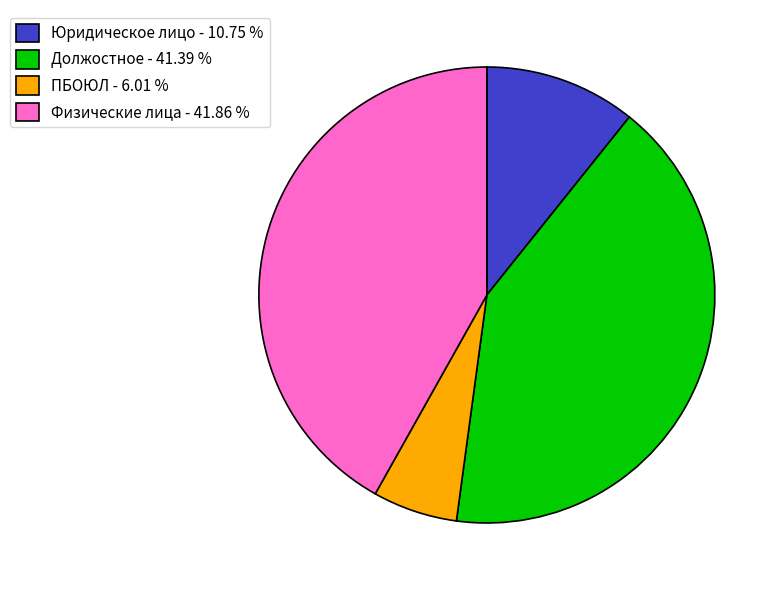

Which has a higher value, ПБОЮЛ or Юридическое лицо?

Юридическое лицо